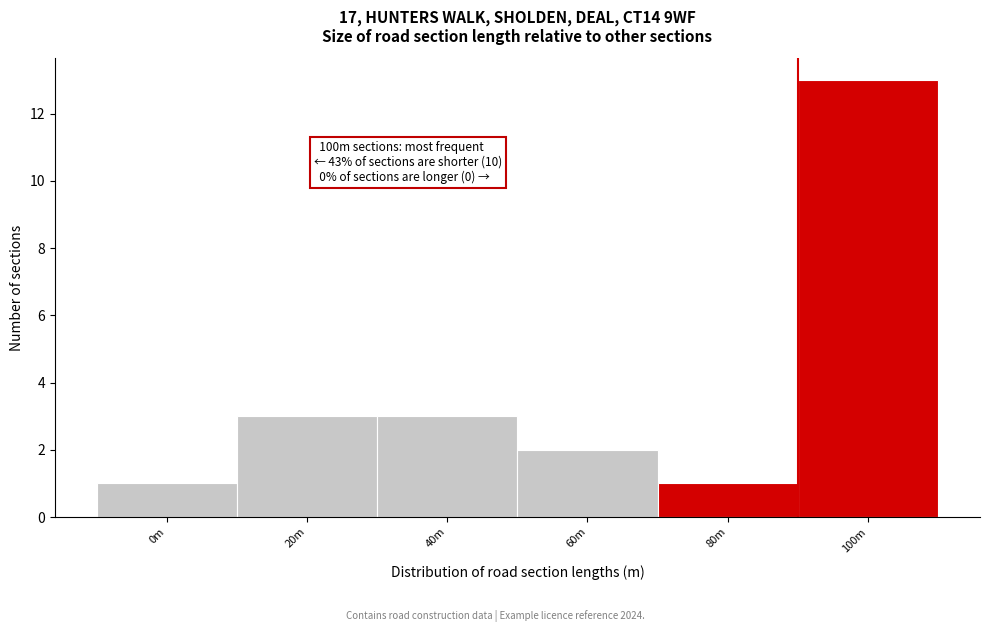

Reading left to right, extract all data points from this chart.

1	3	3	2	1	13